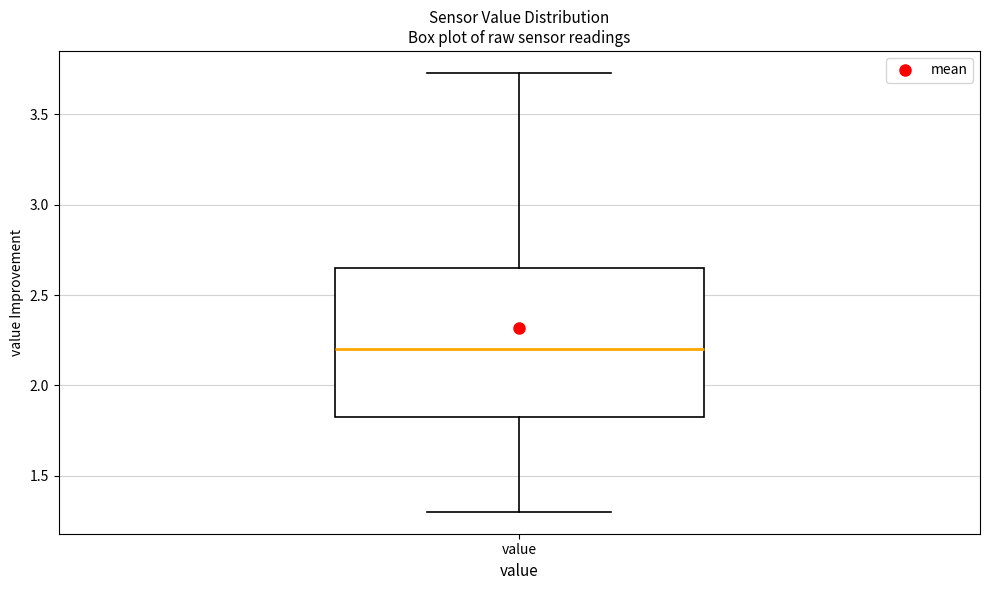

Read this box plot against the y-axis: the position of the median line, the range covered by the box, and the ends of both whiskers. The values are not printed on the chart, so give them approximately, as read against the axis.

median 2.20, box 1.80 to 2.65, whiskers 1.30 to 3.75